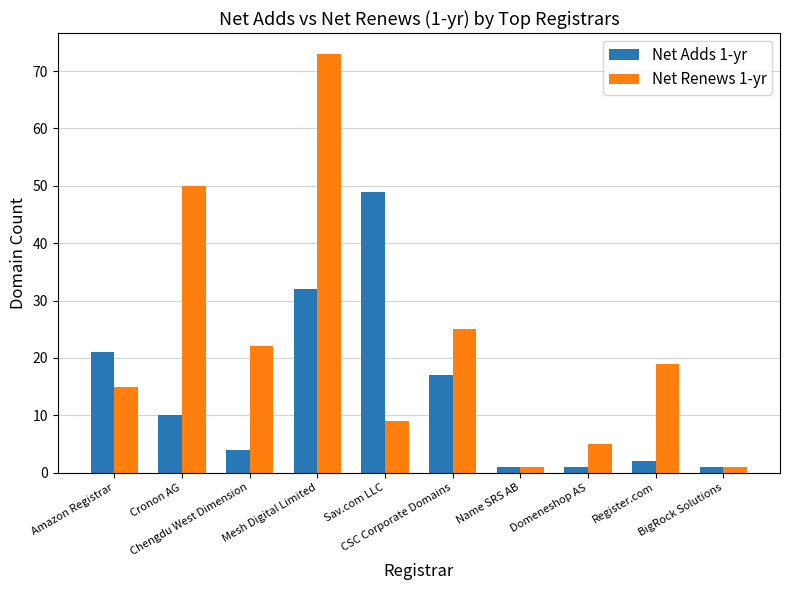

What is the sum of all Net Adds 1-yr values?

138